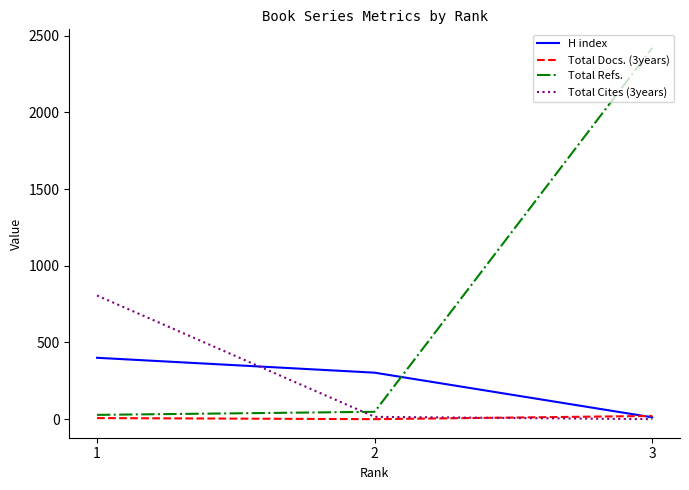

Is it true that H index equals 12 at 3?

True